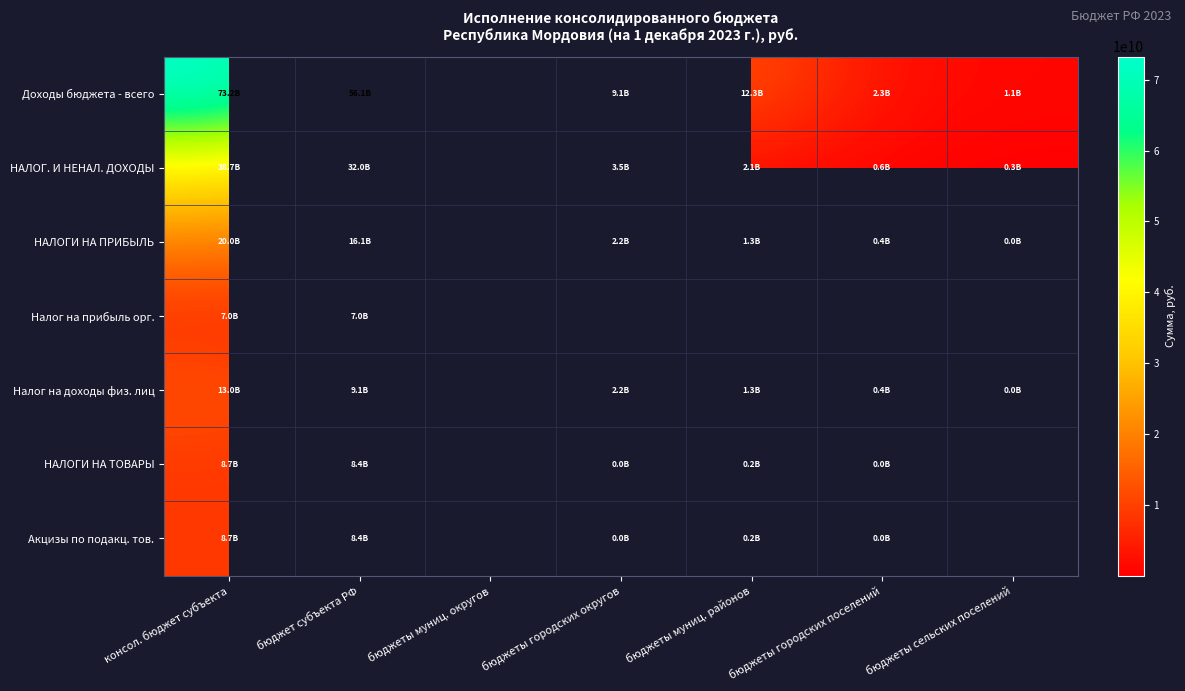

Rank the series by their maximum value, from lowest to highest.

Налог на прибыль орг., НАЛОГИ НА ТОВАРЫ, Акцизы по подакц. тов., Налог на доходы физ. лиц, НАЛОГИ НА ПРИБЫЛЬ, НАЛОГ. И НЕНАЛ. ДОХОДЫ, Доходы бюджета - всего